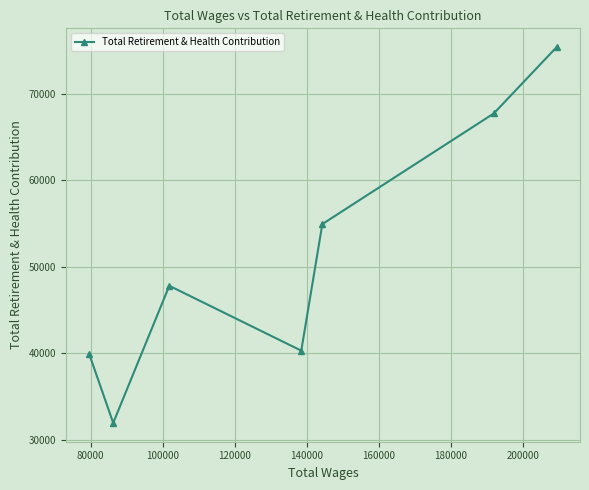

How many lines are shown in the chart?

1